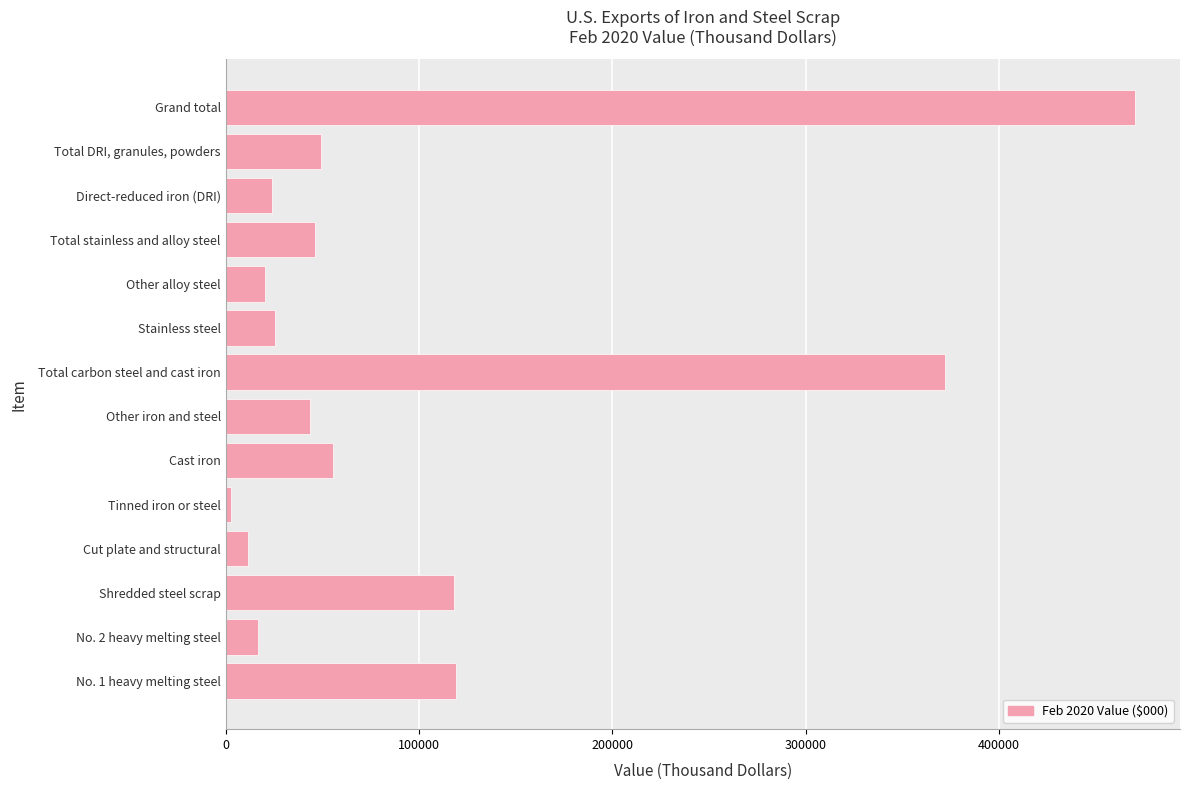

Does the chart contain any negative values?

No